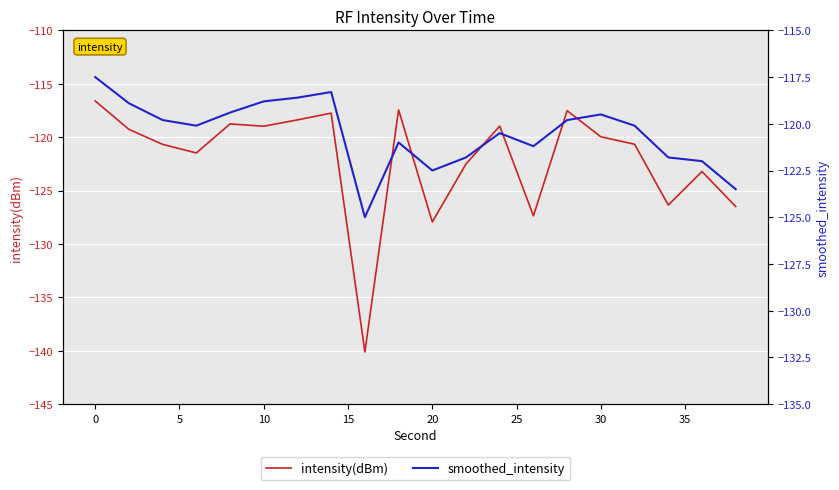

True or false: intensity(dBm) has a value of -119.0 at 10.

True